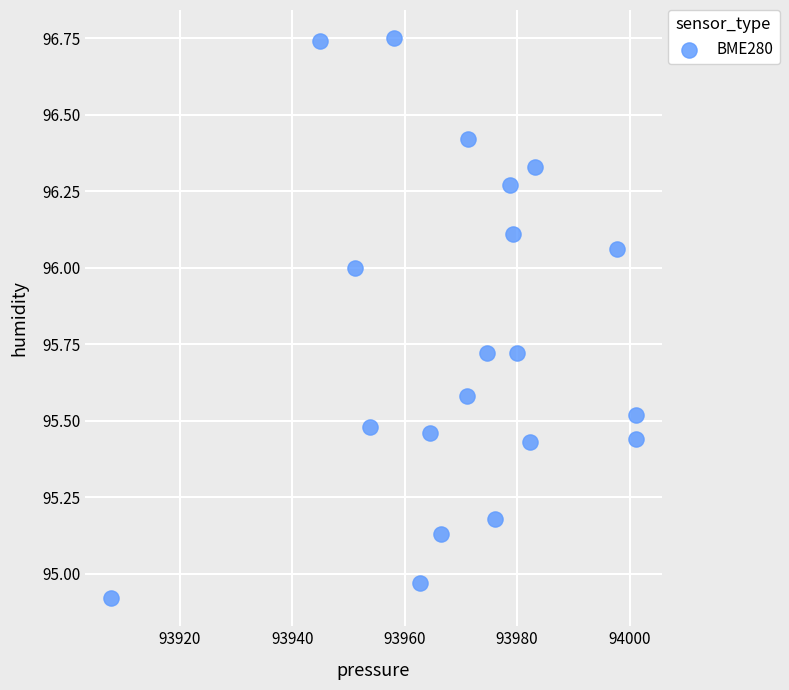

What is the range of X values (max minus min)?

93.3